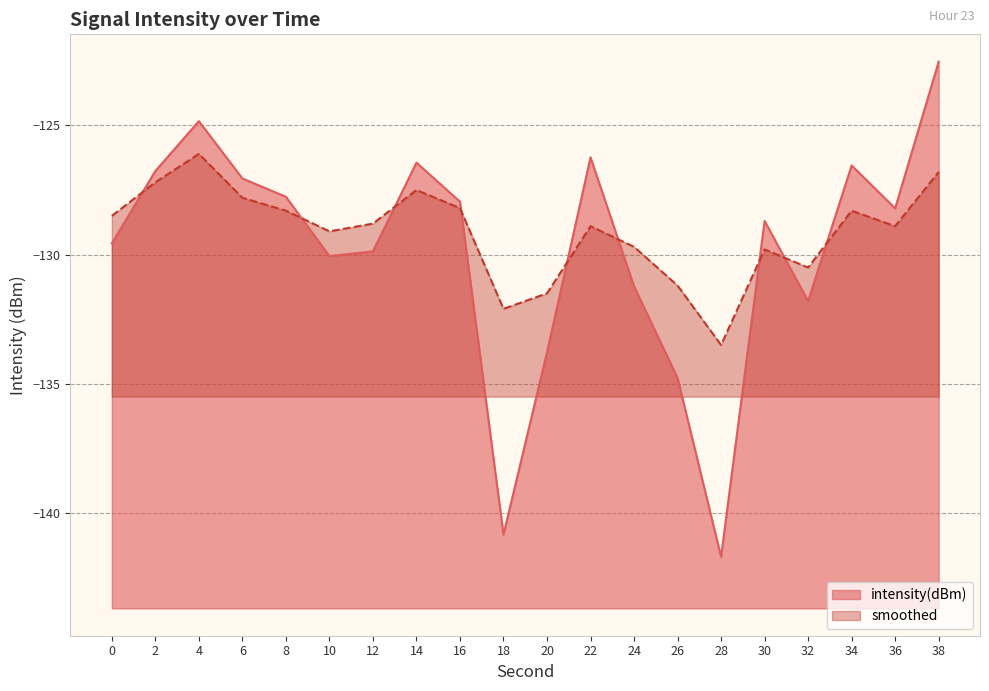

What are all the series names shown in the legend?

intensity(dBm), smoothed